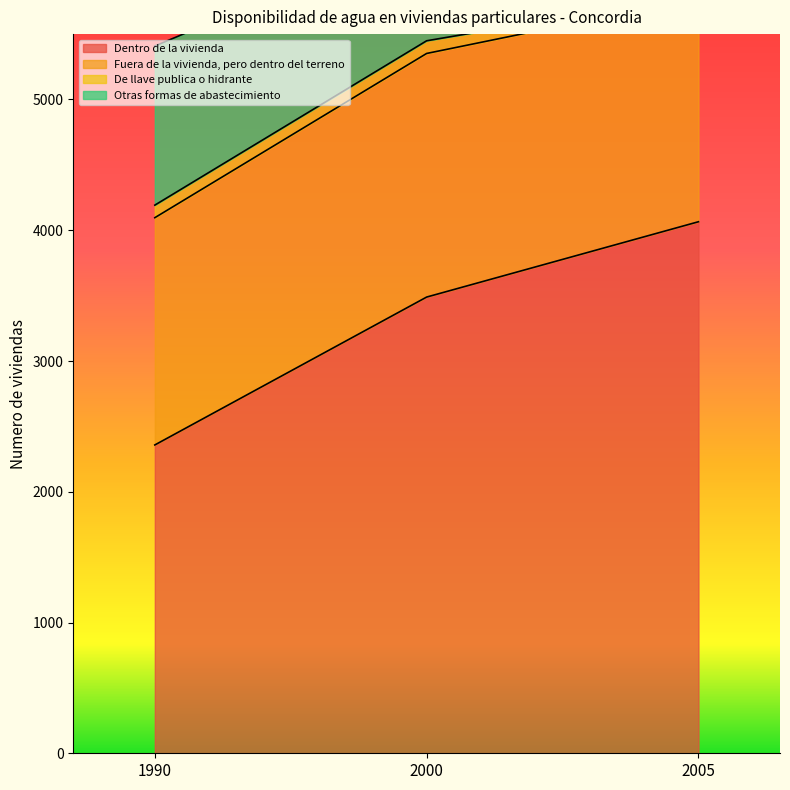

Where does the Otras formas de abastecimiento series first go above 5449?

2005